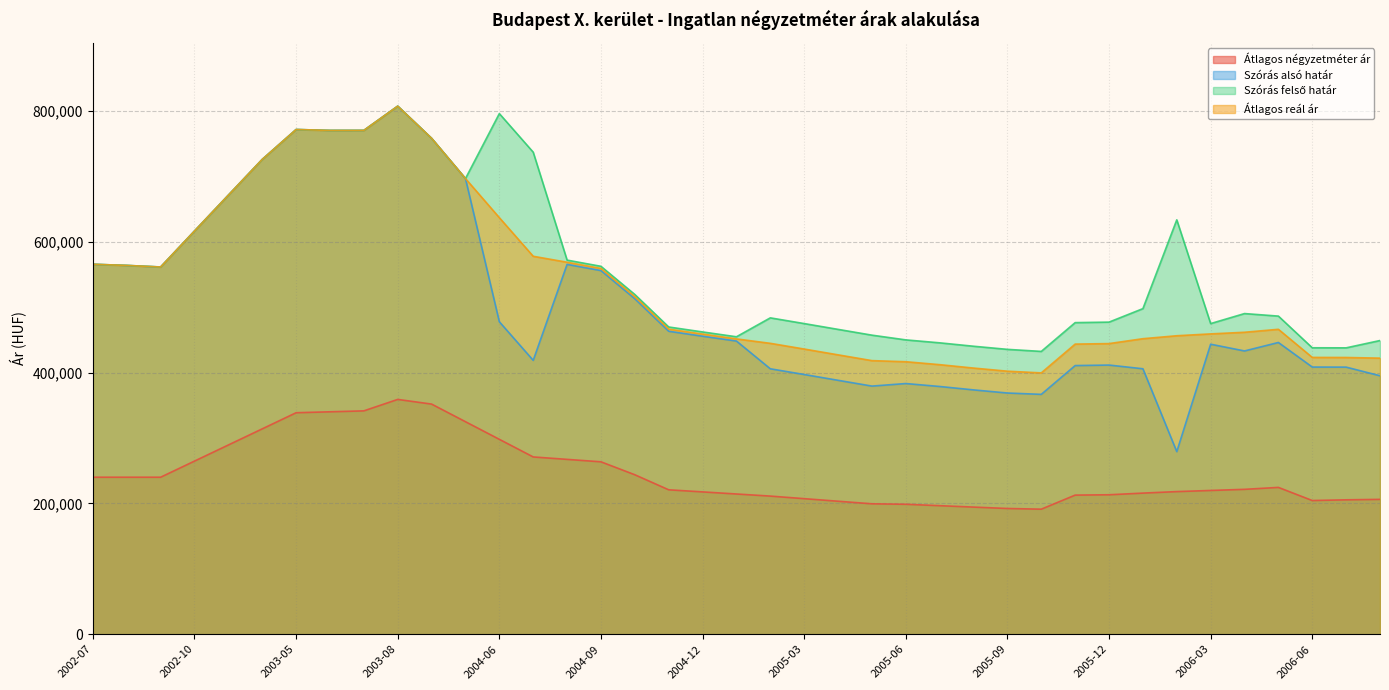

Reading right to left, extract all data points from this chart.

Átlagos négyzetméter ár: 206138	205436	204366	224429	221480	219749	218018	215708	213172	212651	191152	192194	194340	196486	198632	199358	203289	207220	211151	214356	217561	220766	243761	263551	267269	270988	297920	324853	351786	358929	341429	340000	338571	313929	289286	264643	240000	240000	240000
Szórás alsó határ: 395088	408288	408399	445945	432997	443315	279086	405774	411439	410660	366654	368704	373476	378684	383184	379294	388136	397002	405737	448154	455545	463120	512784	555858	565347	418644	477640	696526	758051	807222	770165	770113	771517	725795	671139	616341	561335	563743	565506
Szórás felső határ: 448936	437748	437859	486275	490155	474845	633424	497696	477085	476306	432300	435442	440214	445422	449922	457148	465990	474856	483591	454674	462065	469640	519304	562378	571867	736842	795838	696526	758051	807222	770165	770113	771517	725795	671139	616341	561335	563743	565506
Átlagos reál ár: 422012	423018	423129	466110	461576	459080	456255	451735	444262	443483	399477	402073	406845	412053	416553	418221	427063	435929	444664	451414	458805	466380	516044	559118	568607	577743	636739	696526	758051	807222	770165	770113	771517	725795	671139	616341	561335	563743	565506